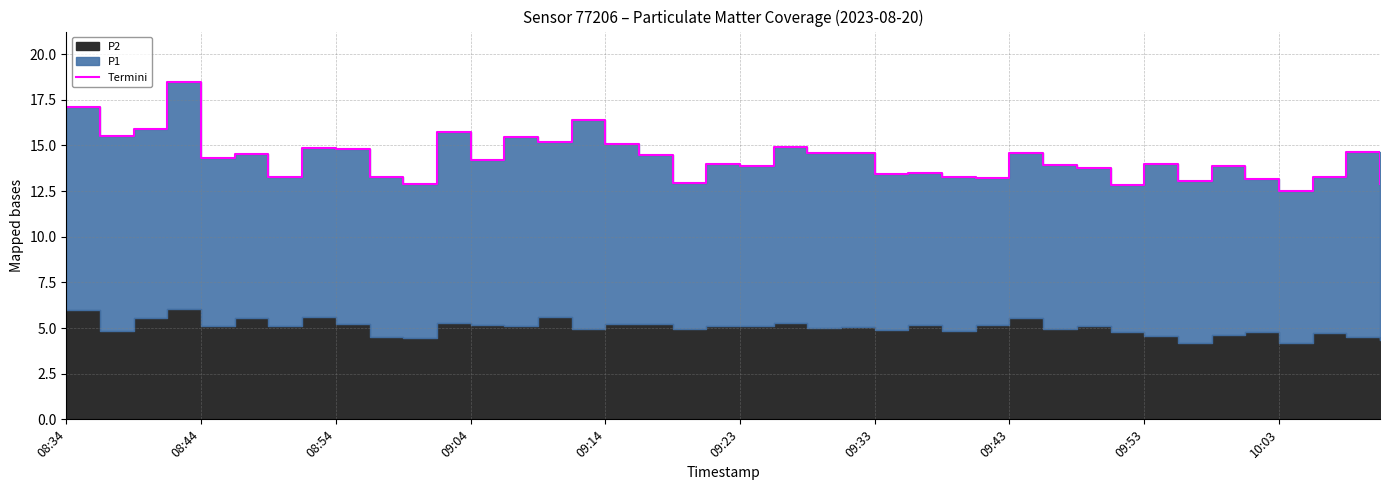

Is it true that the value at 33 is 7.6?

False